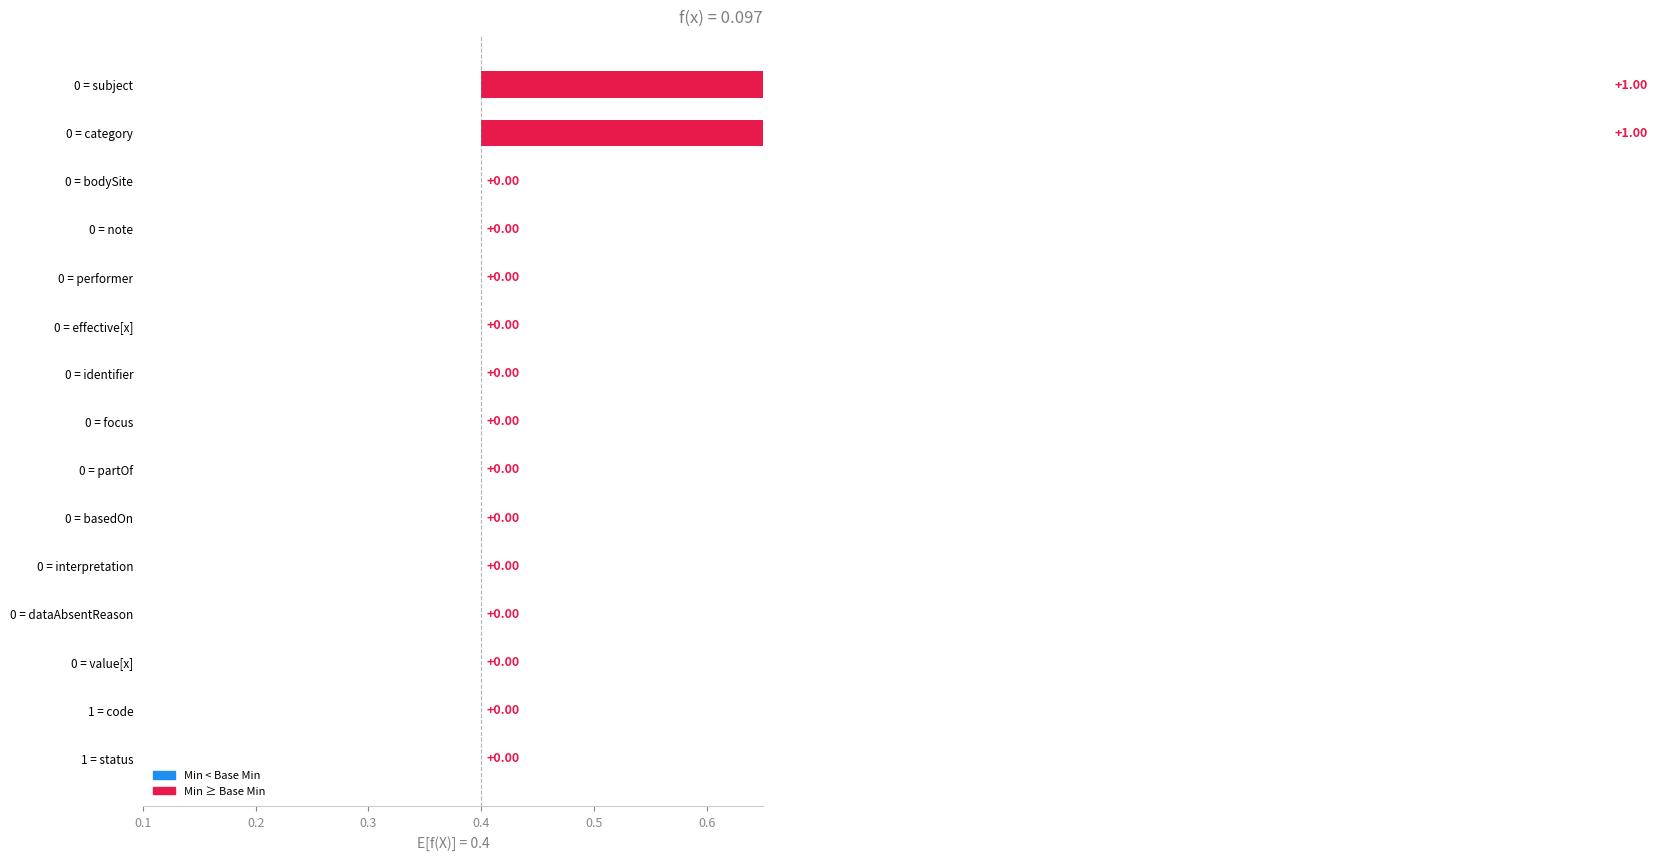

Does the chart contain stacked bars?

No